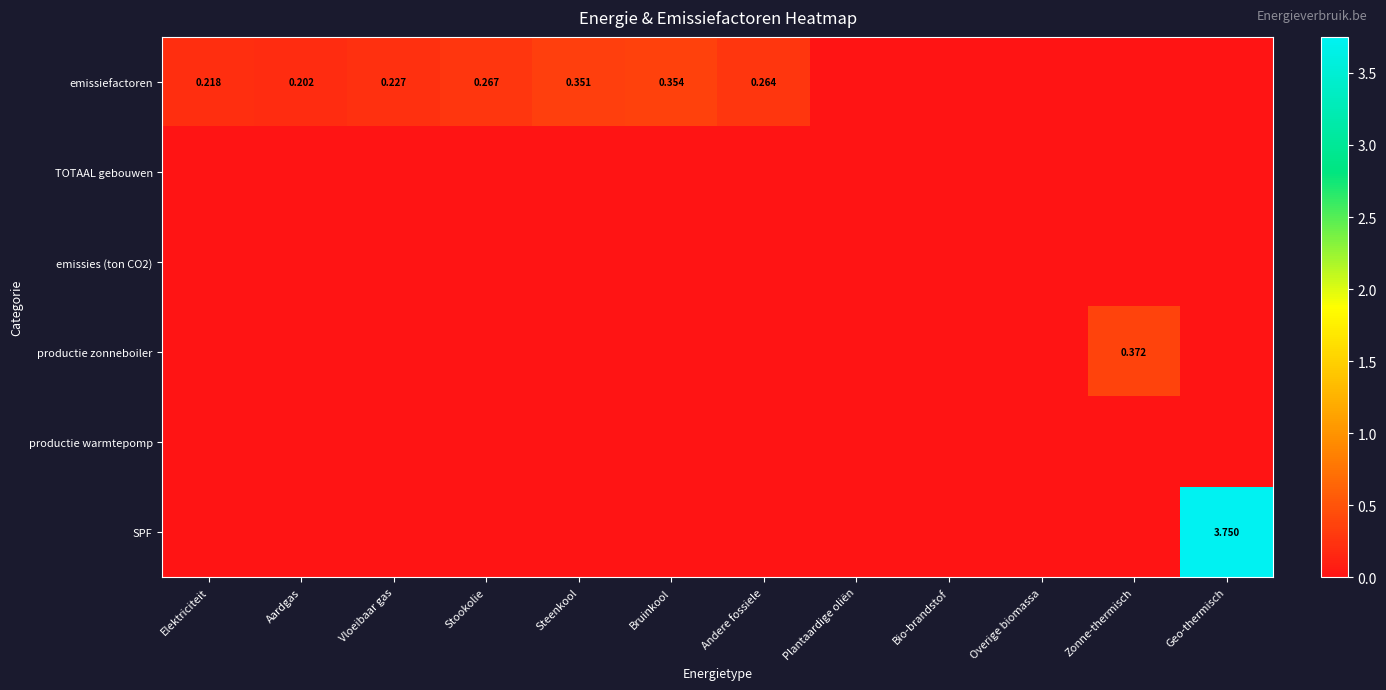

What is the difference between the highest and lowest values at Elektriciteit?

0.2